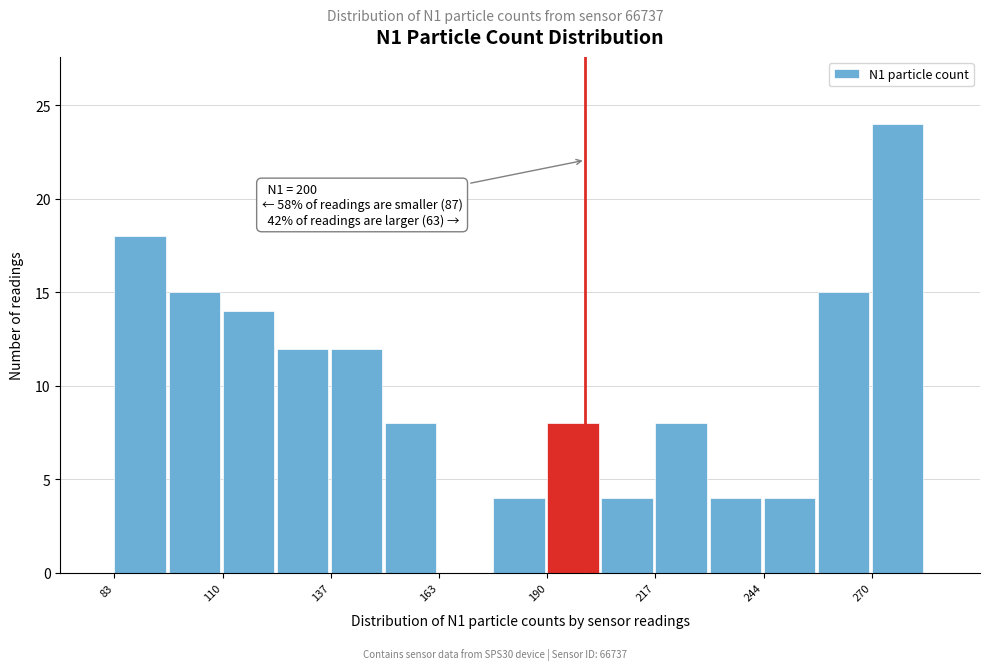

Read against the x-axis, roughly where is the centre of the tallest bar?

275